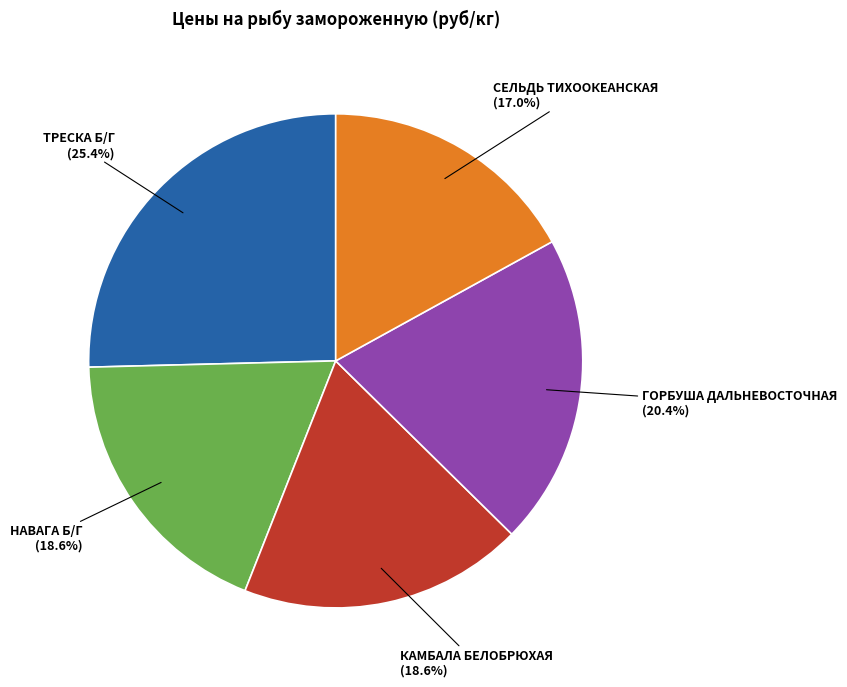

How many slices are in this pie chart?

5